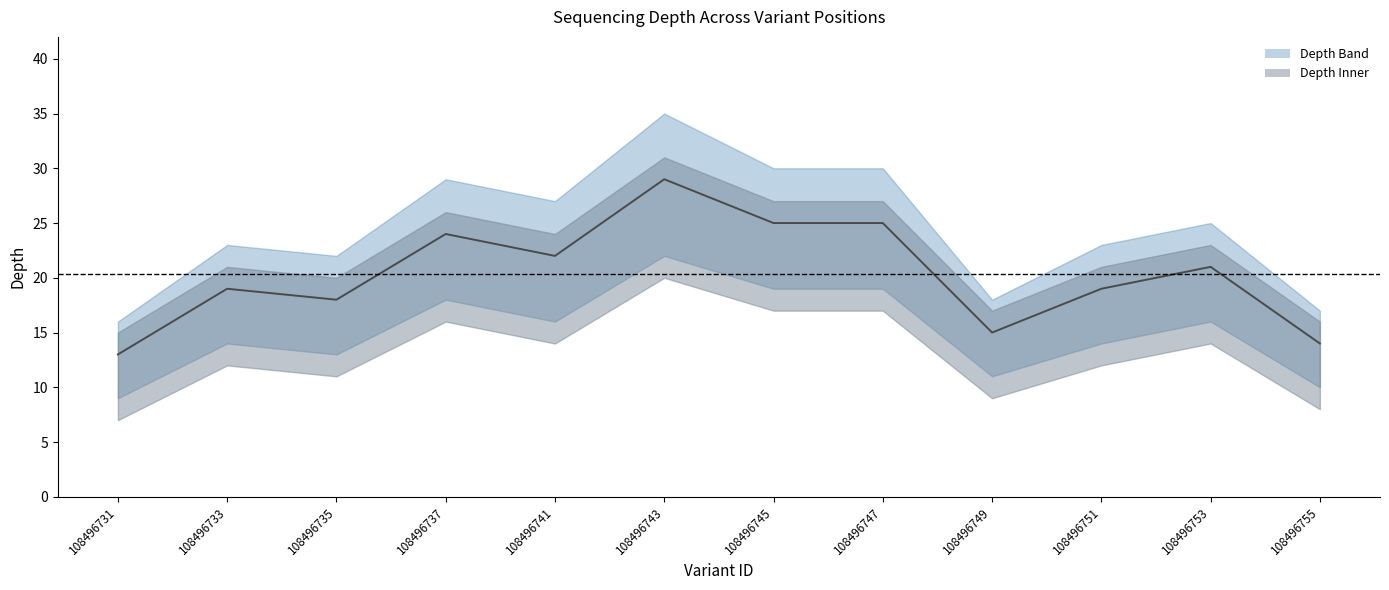

What is the change in value from 108496735 to 108496753?

+3